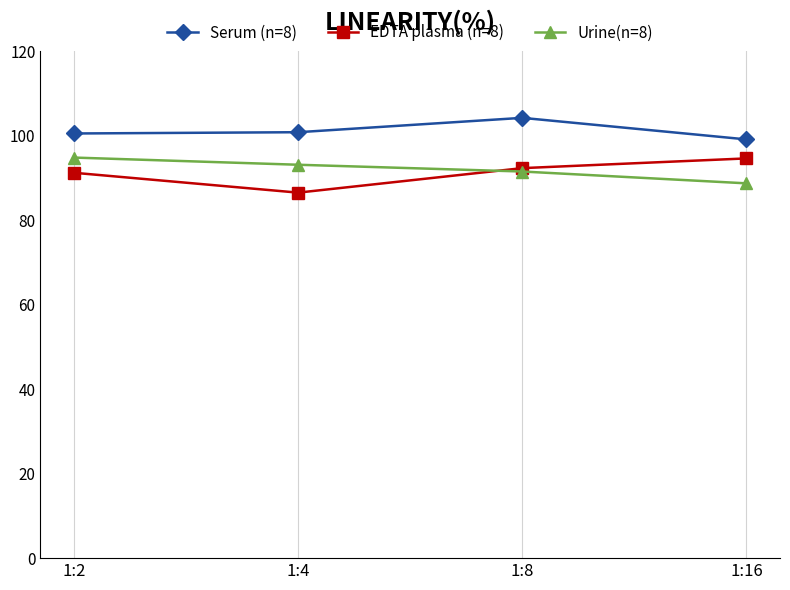

True or false: Serum (n=8) has a value of 99.1 at 1:16.

True